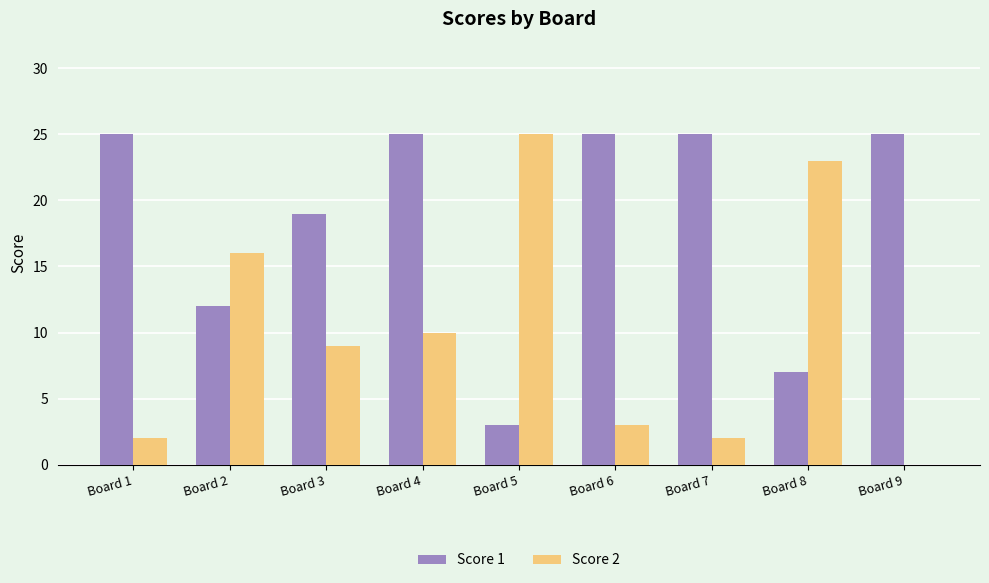

Reading right to left, transcribe all the data shown in this chart.

Score 1: Board 9=25	Board 8=7	Board 7=25	Board 6=25	Board 5=3	Board 4=25	Board 3=19	Board 2=12	Board 1=25
Score 2: Board 9=0	Board 8=23	Board 7=2	Board 6=3	Board 5=25	Board 4=10	Board 3=9	Board 2=16	Board 1=2